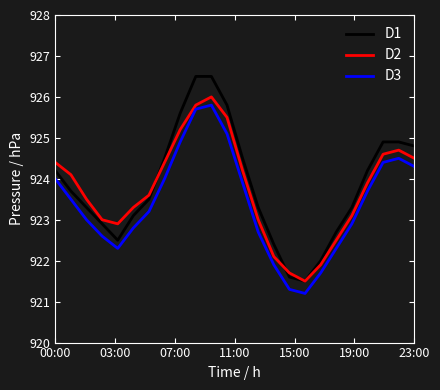

What is the greatest value displayed?

926.5